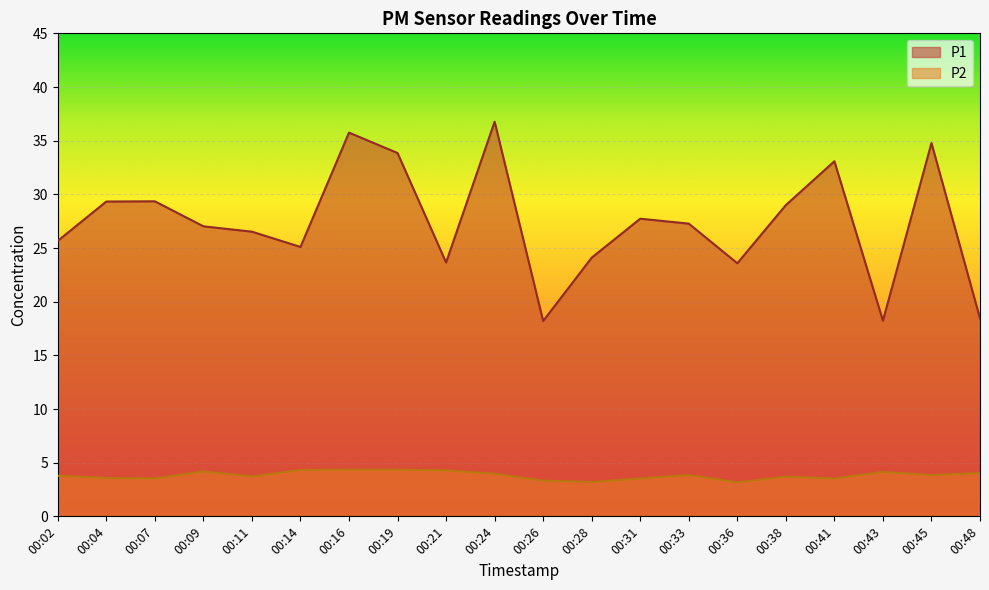

True or false: P2 and P1 intersect in this chart.

False